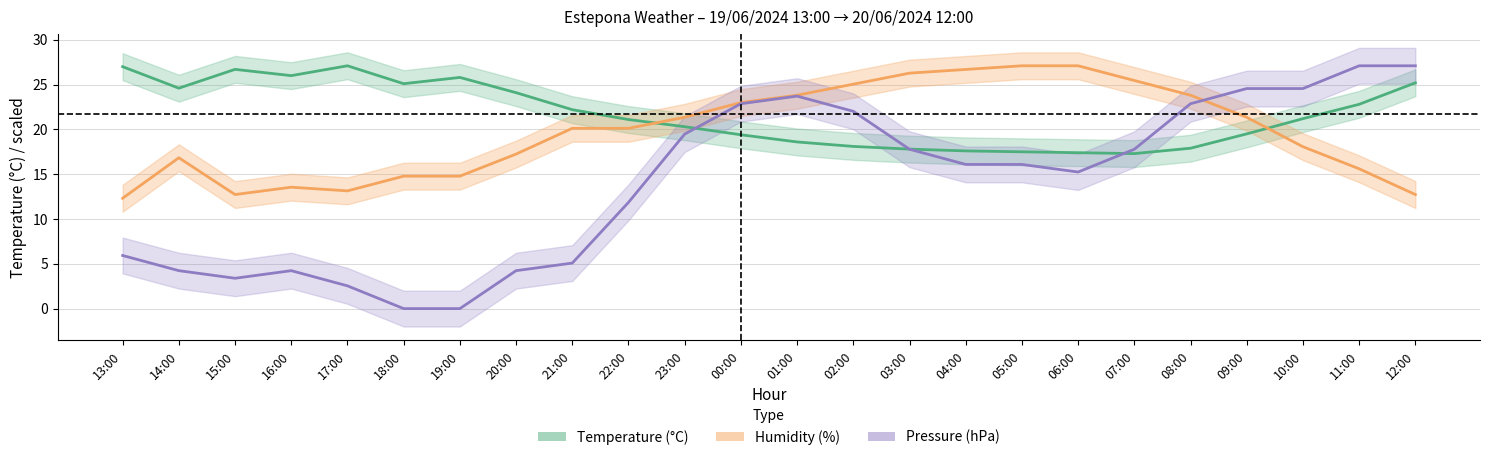

What is the average value of the Temperature (°C) series?

21.7